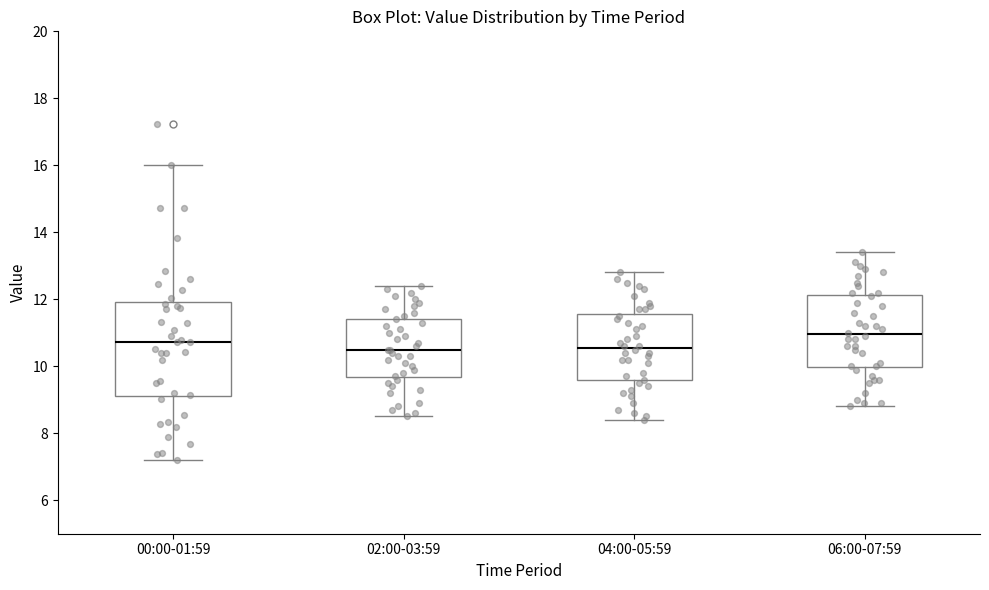

Where does the lower whisker of the box for 04:00-05:59 end on the y-axis? The values are not printed on the chart, so give them approximately, as read against the axis.

8.4